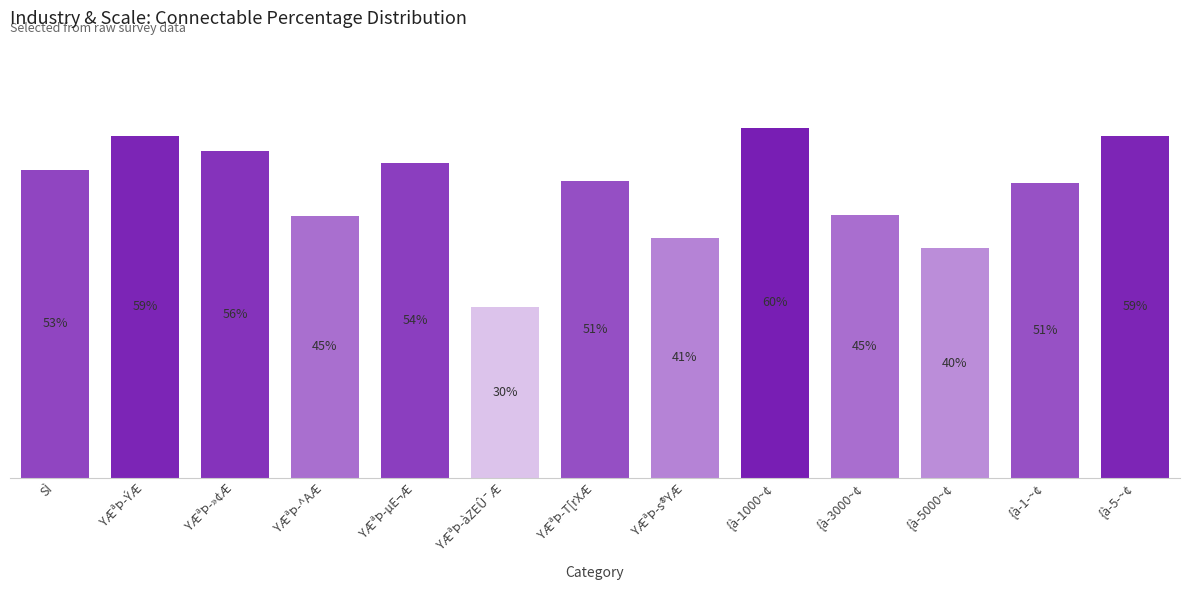

Between YÆªÞ-ÝÆ and YÆªÞ-T[rXÆ, which is larger?

YÆªÞ-ÝÆ